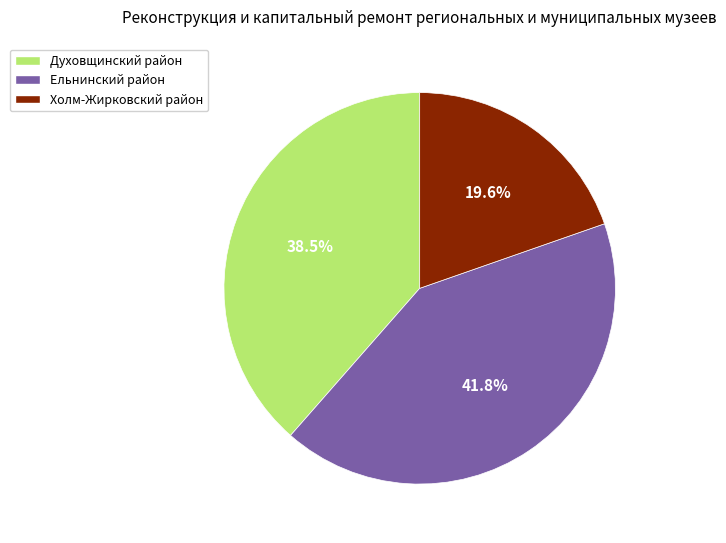

True or false: Ельнинский район accounts for 42% of the total.

True